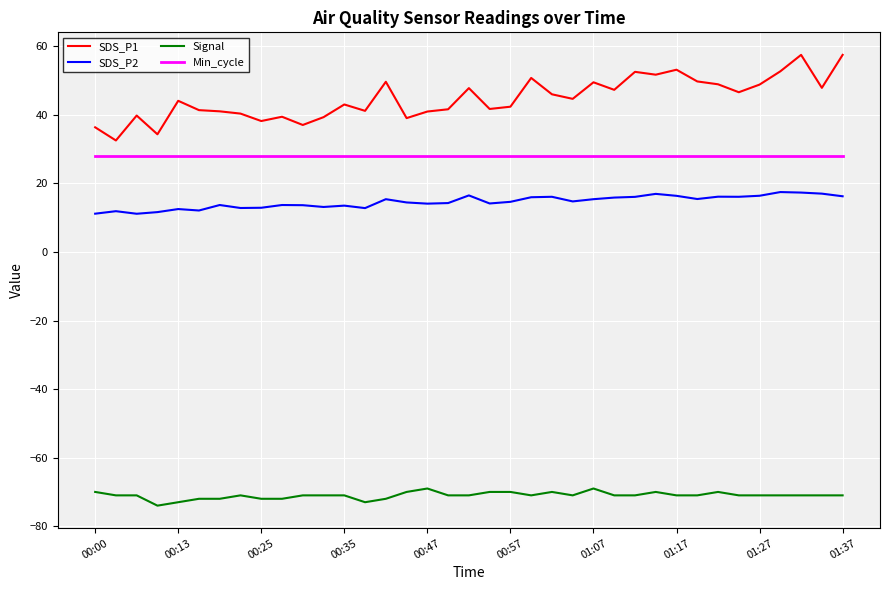

What are all the series names shown in the legend?

SDS_P1, SDS_P2, Signal, Min_cycle